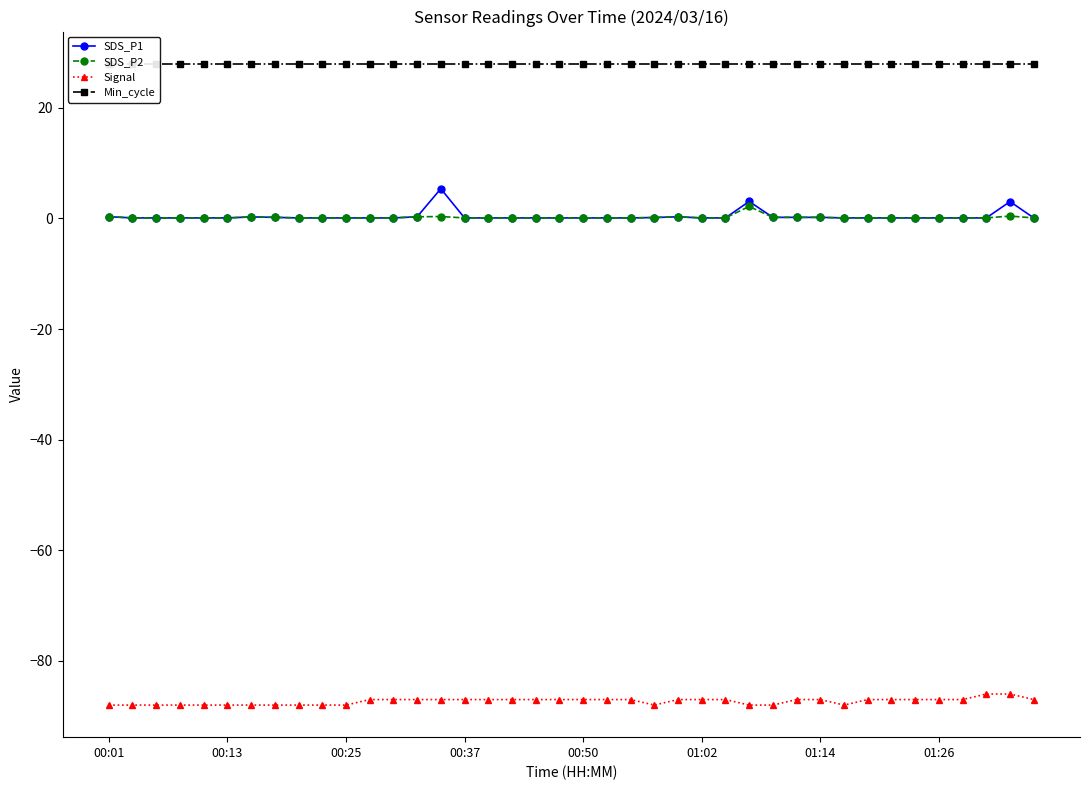

Which series has the largest total across all categories?

Min_cycle